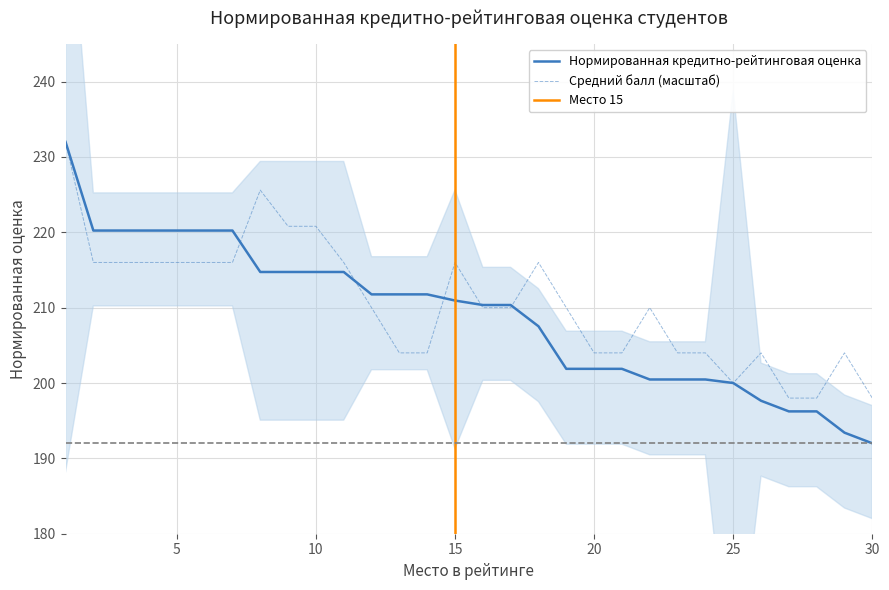

Between 14 and 19, which series saw the biggest shift?

Нормированная кредитно-рейтинговая оценка